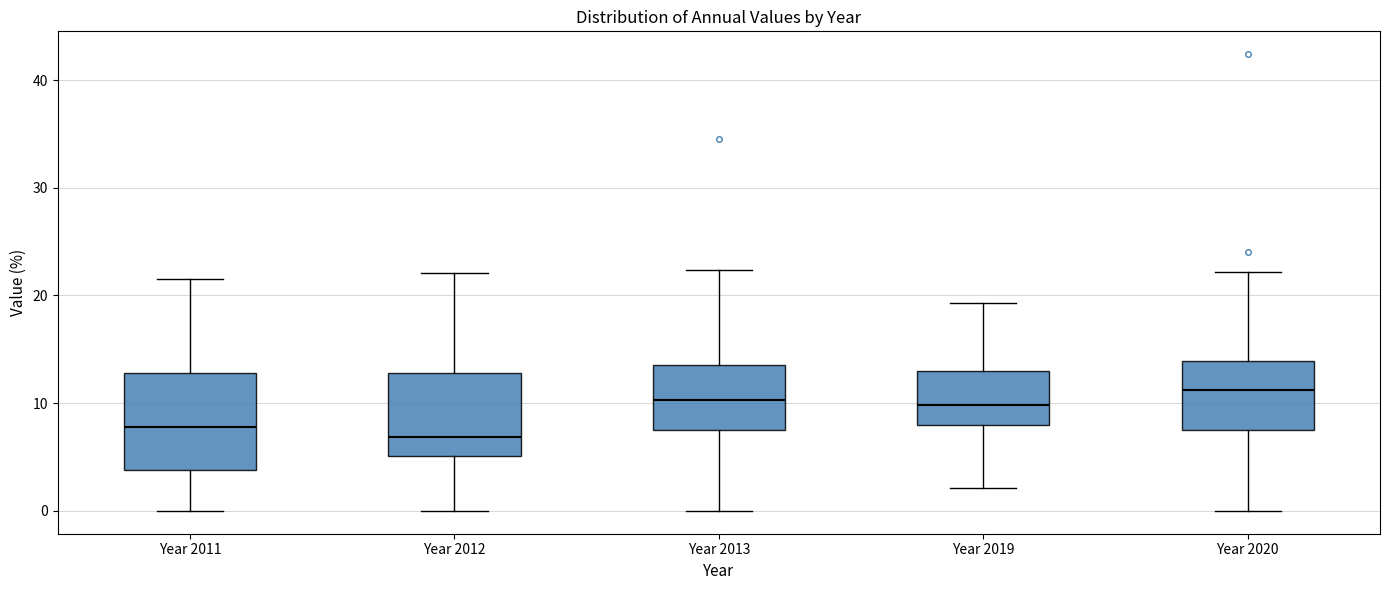

Which box is the tallest, from its lower edge to its upper edge?

Year 2011